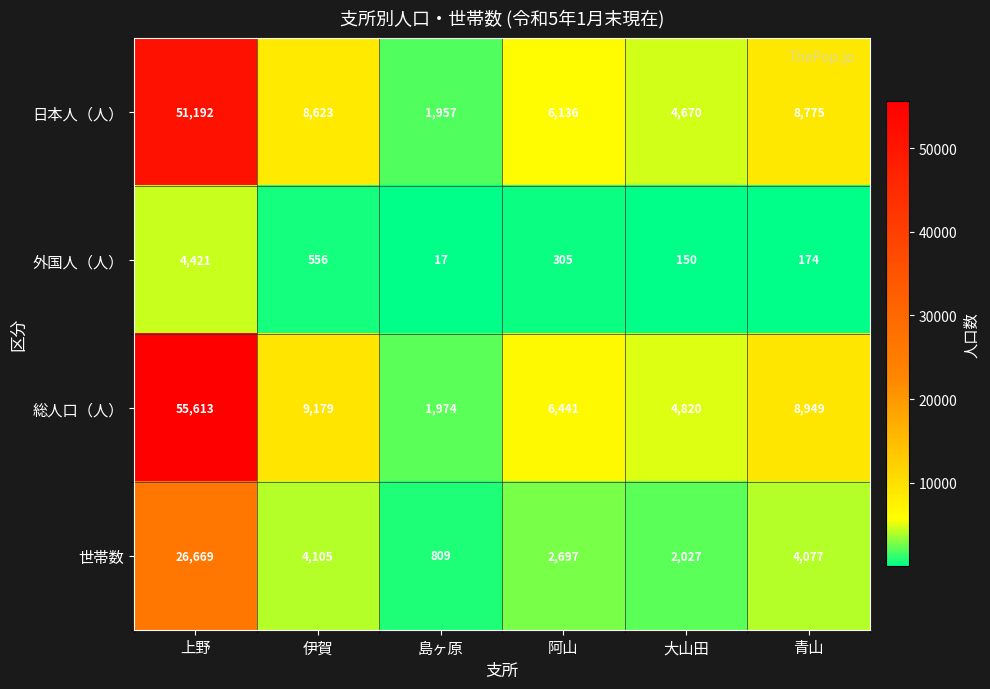

Reading left to right, what are all the values shown in this chart?

日本人（人）: 上野=51192	伊賀=8623	島ヶ原=1957	阿山=6136	大山田=4670	青山=8775
外国人（人）: 上野=4421	伊賀=556	島ヶ原=17	阿山=305	大山田=150	青山=174
総人口（人）: 上野=55613	伊賀=9179	島ヶ原=1974	阿山=6441	大山田=4820	青山=8949
世帯数: 上野=26669	伊賀=4105	島ヶ原=809	阿山=2697	大山田=2027	青山=4077